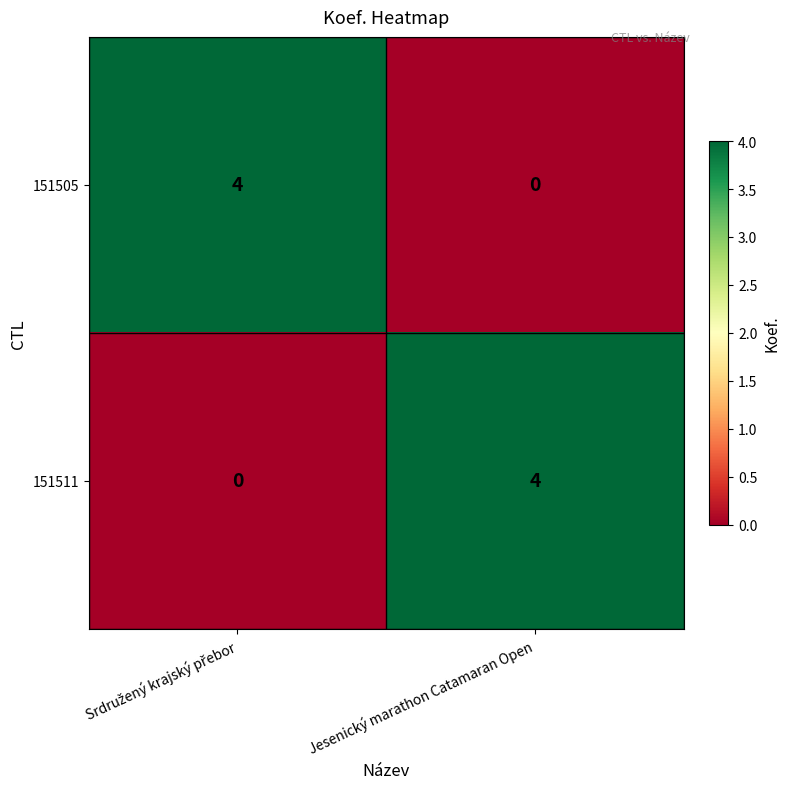

What is the maximum value shown in the chart?

4